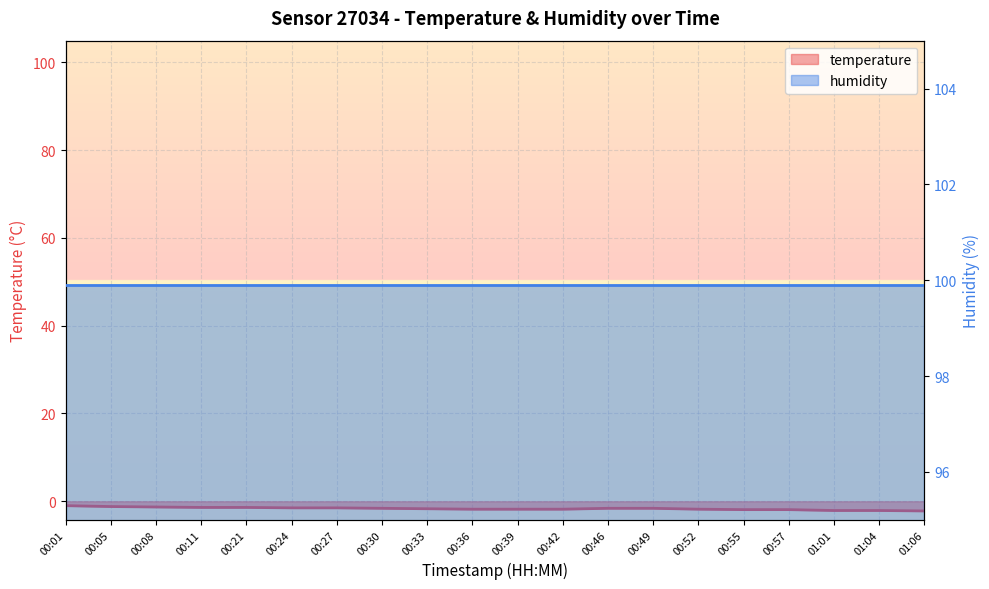

What is the difference between the values at 00:01 and 00:05?

0.2